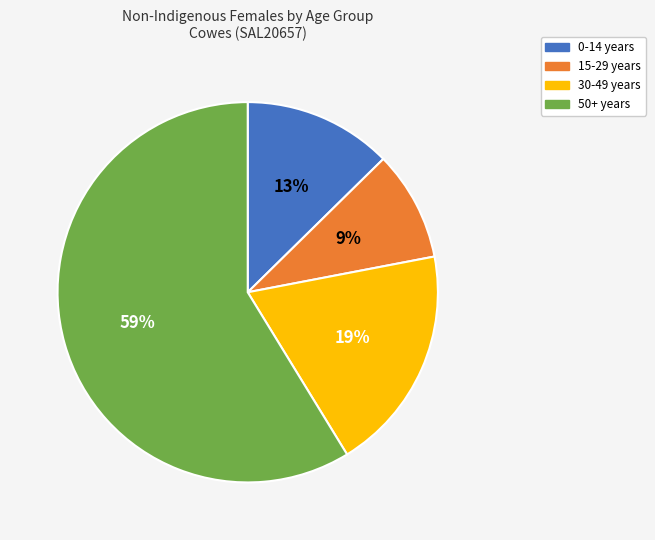

How many segments does this pie chart have?

4